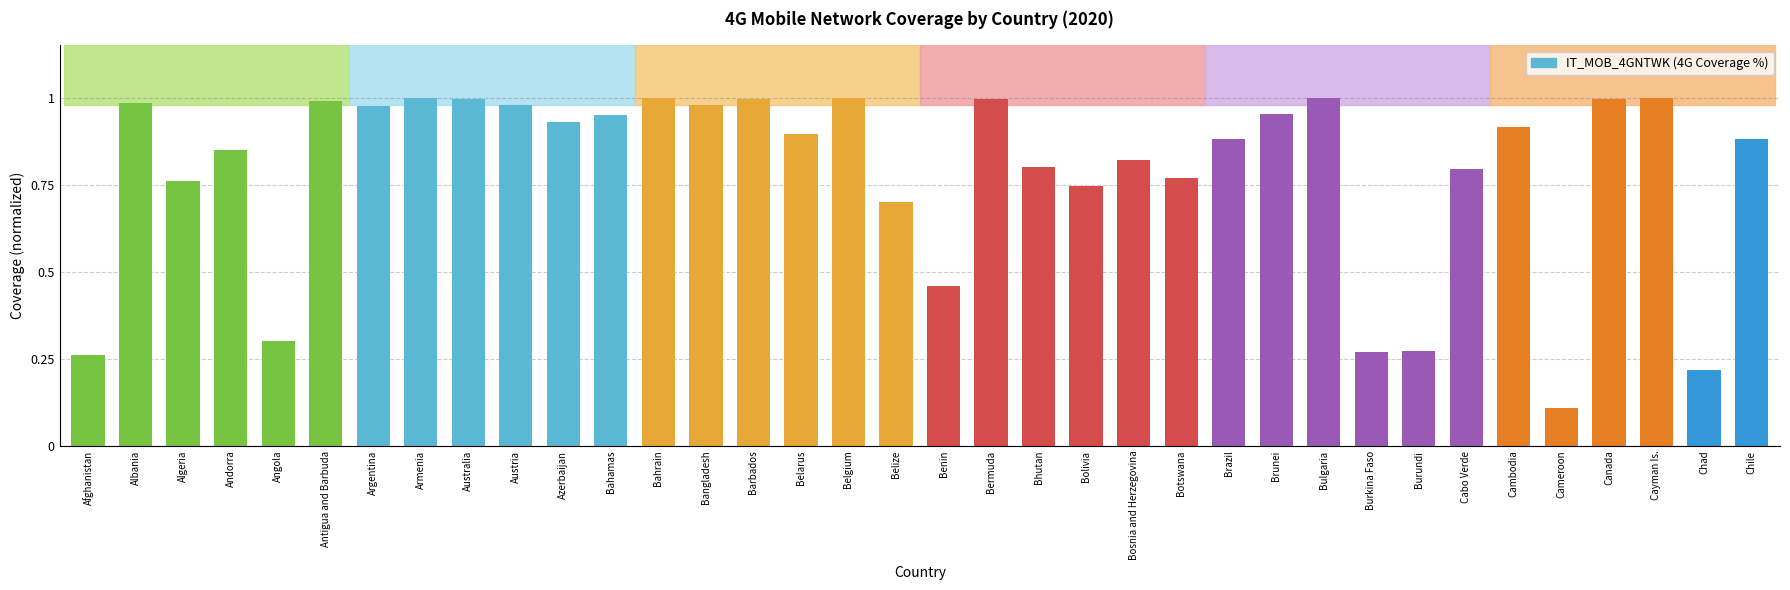

What is the difference between the second highest and second lowest values?

0.8